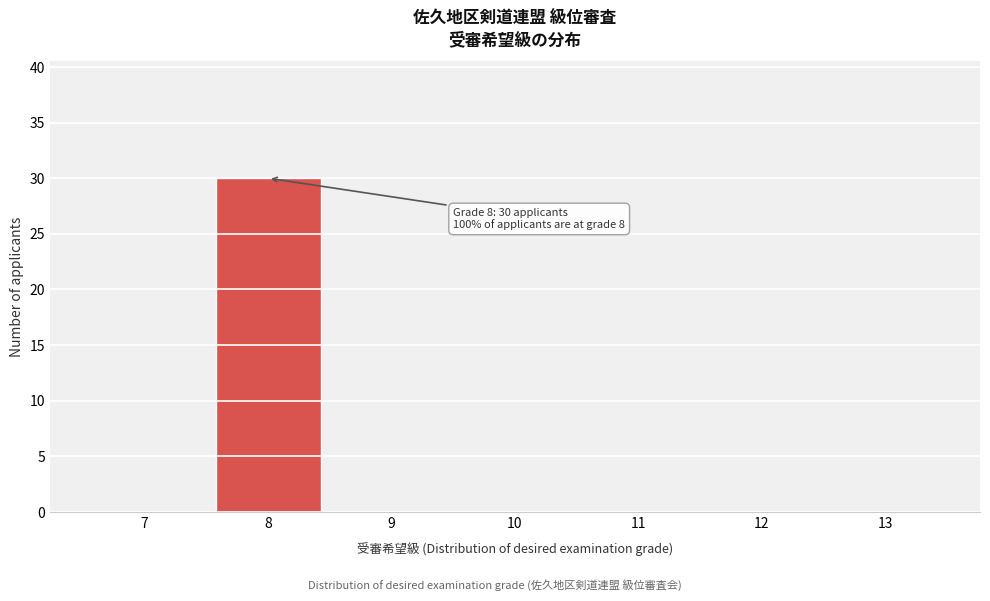

Reading left to right, transcribe all the data shown in this chart.

7=0	8=30	9=0	10=0	11=0	12=0	13=0